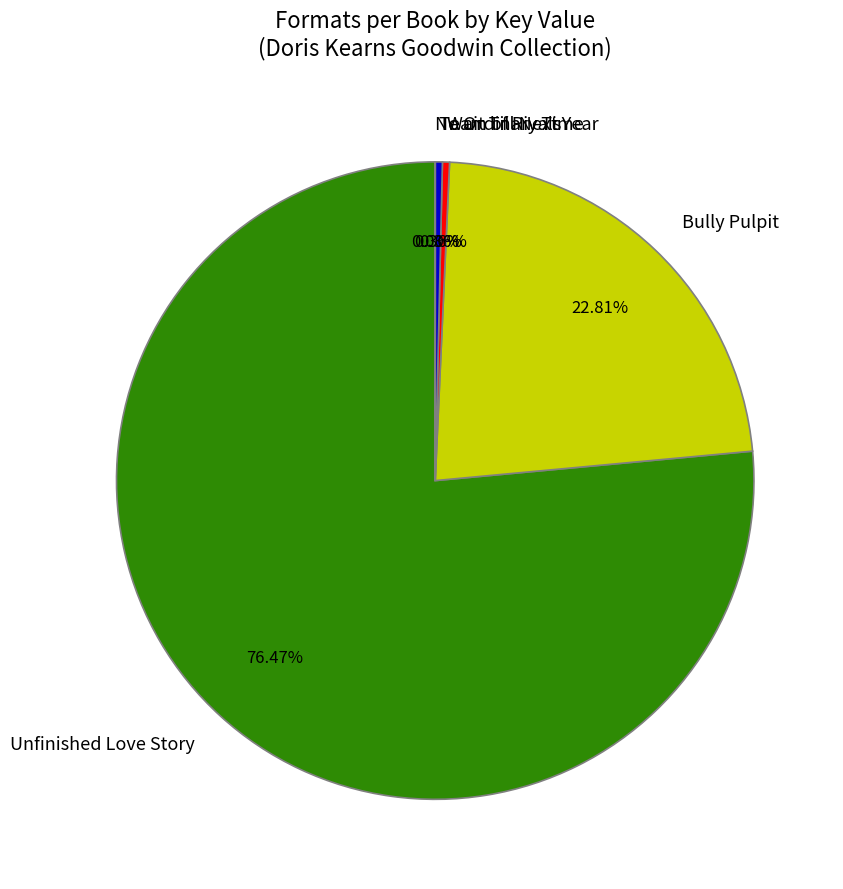

Which slice is the largest?

Unfinished Love Story